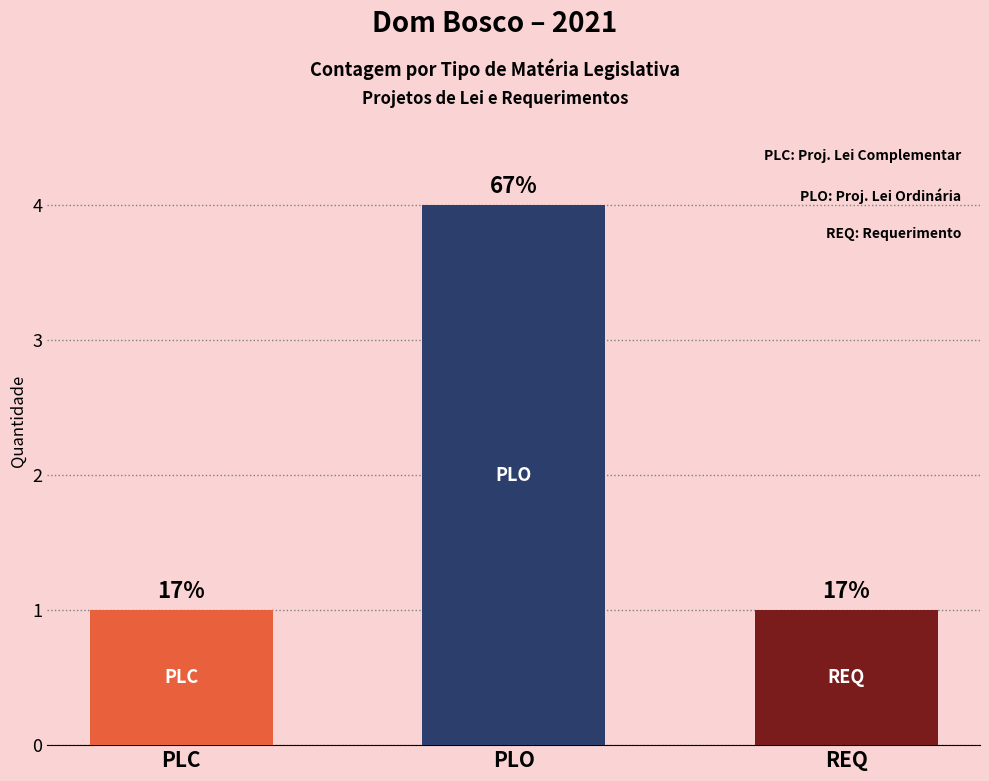

Rank the categories by value from highest to lowest.

PLO, PLC, REQ